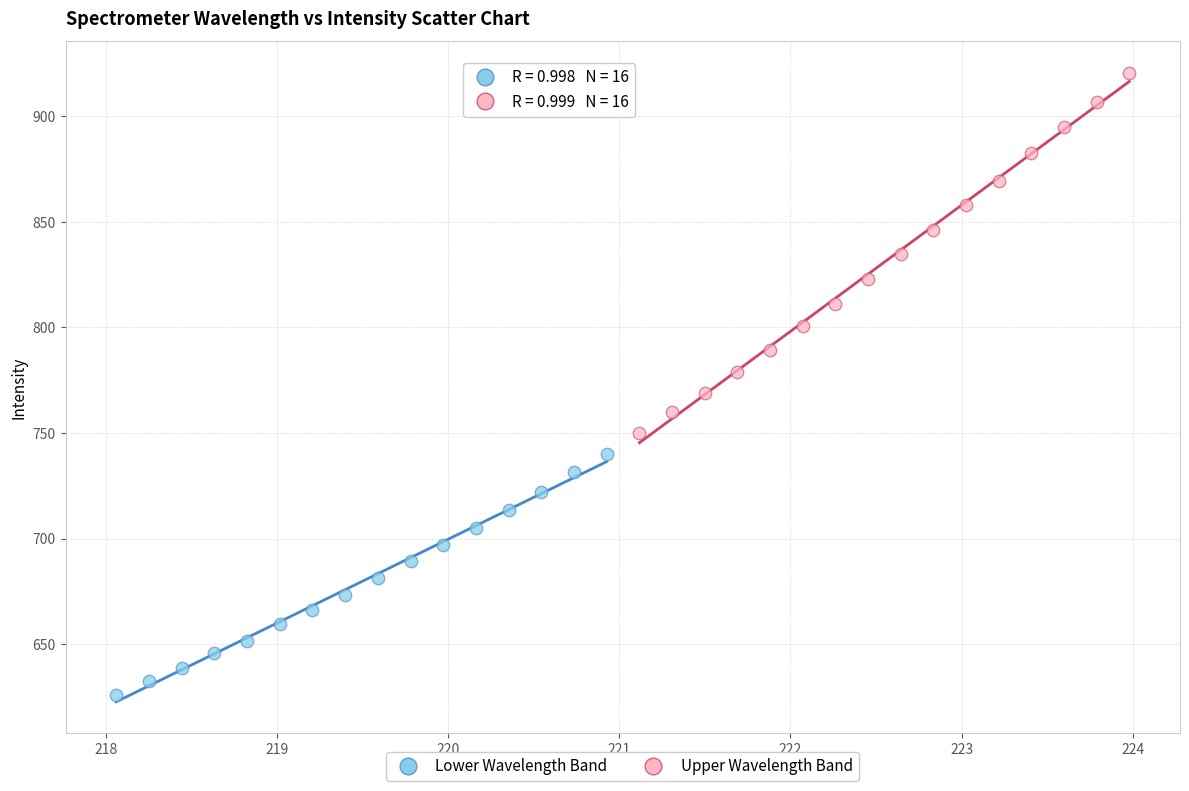

Which series contains the lowest Y value?

Lower Wavelength Band